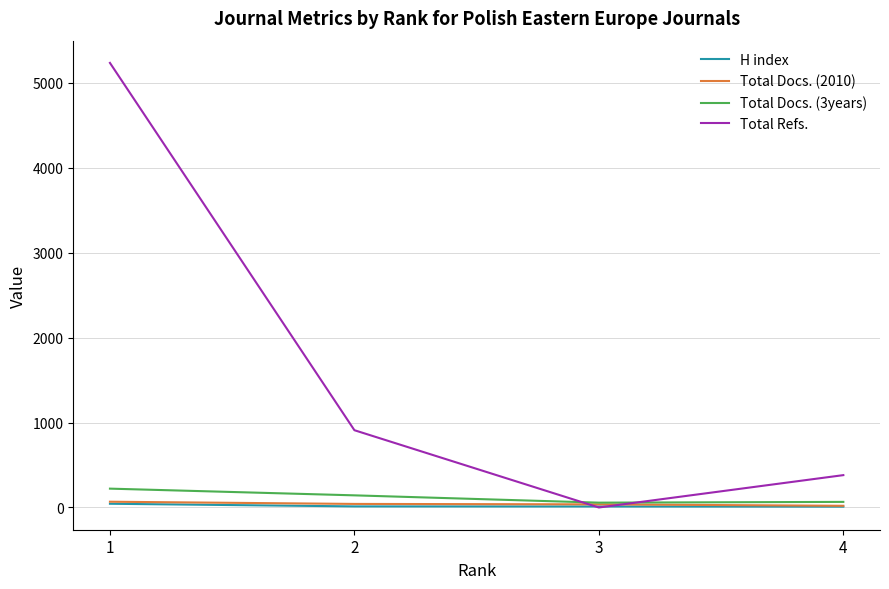

True or false: H index has more than 2 points higher than both neighbors.

False